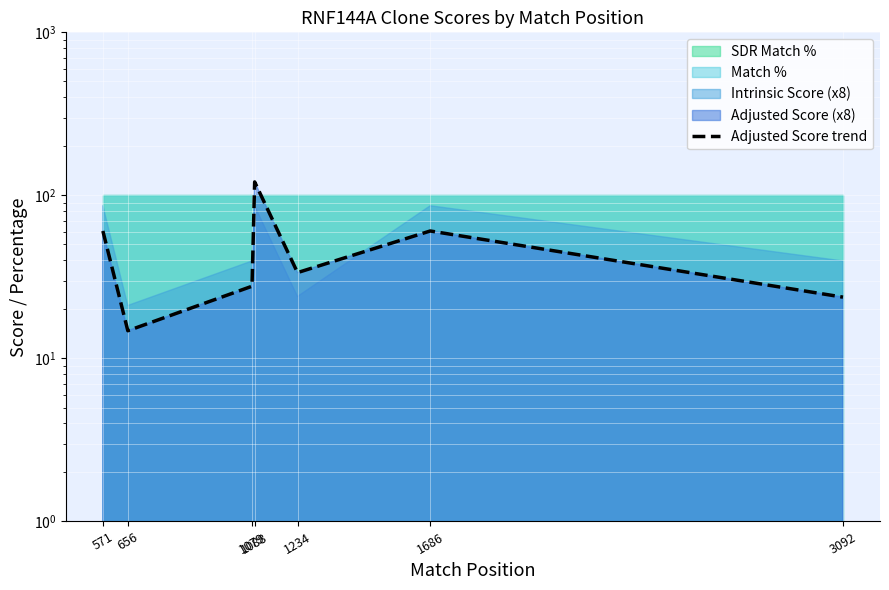

Where is the first local minimum?

656